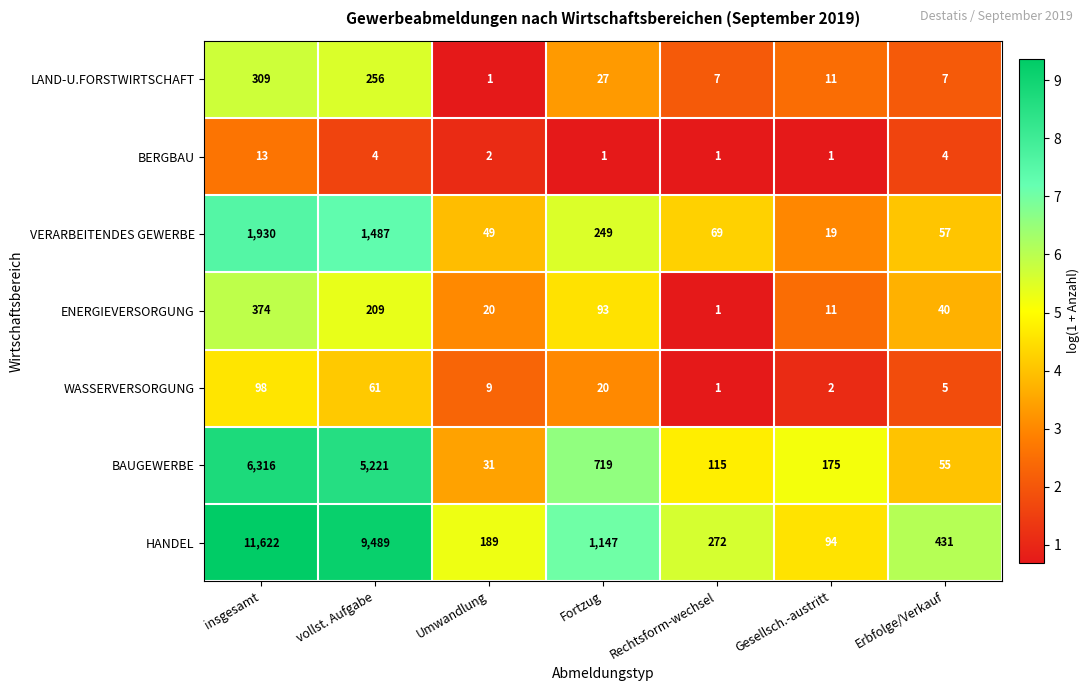

How many values in the BAUGEWERBE series are below 175?

3